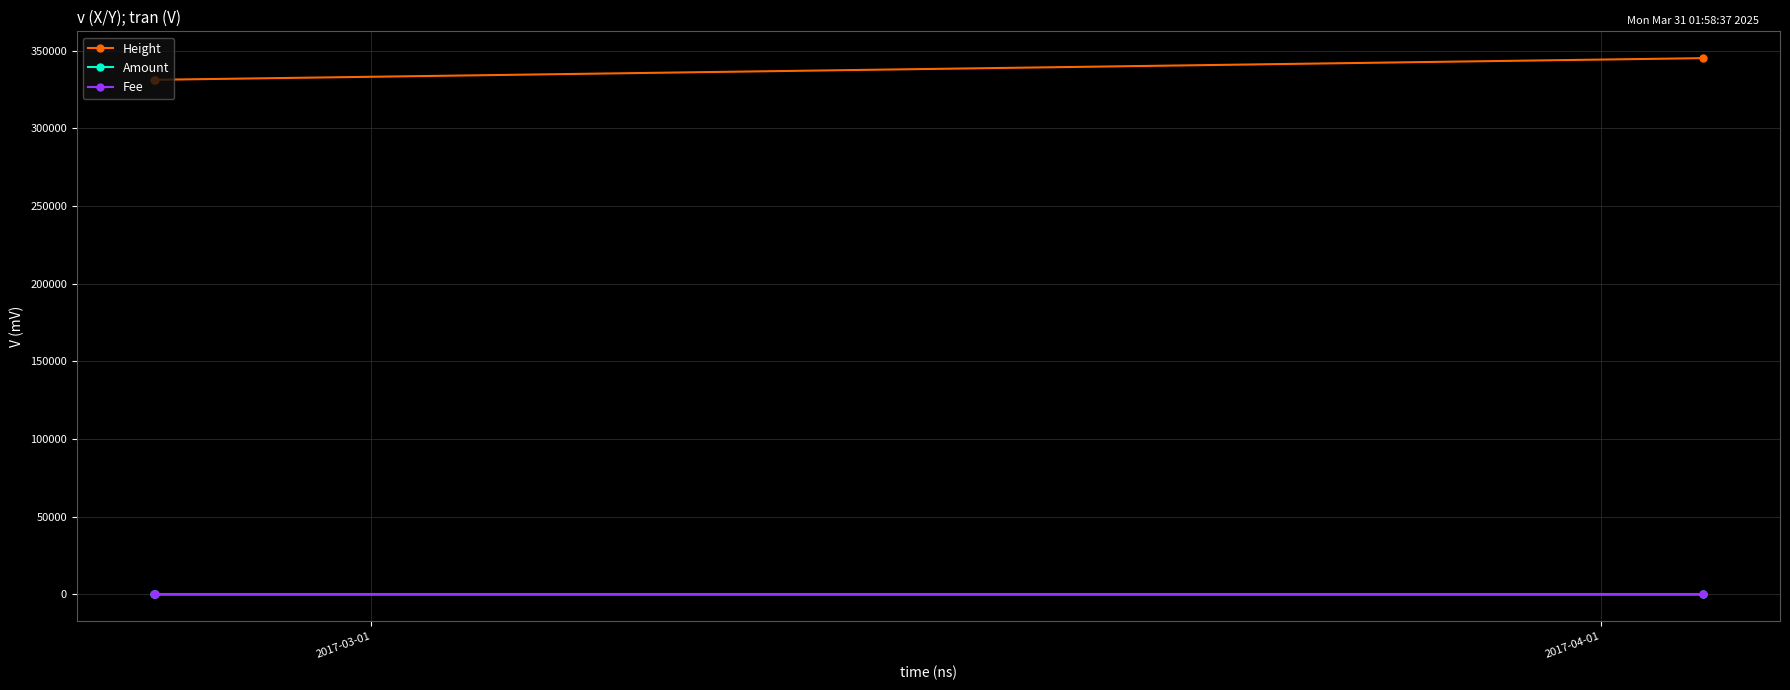

Which series has the largest total across all categories?

Height